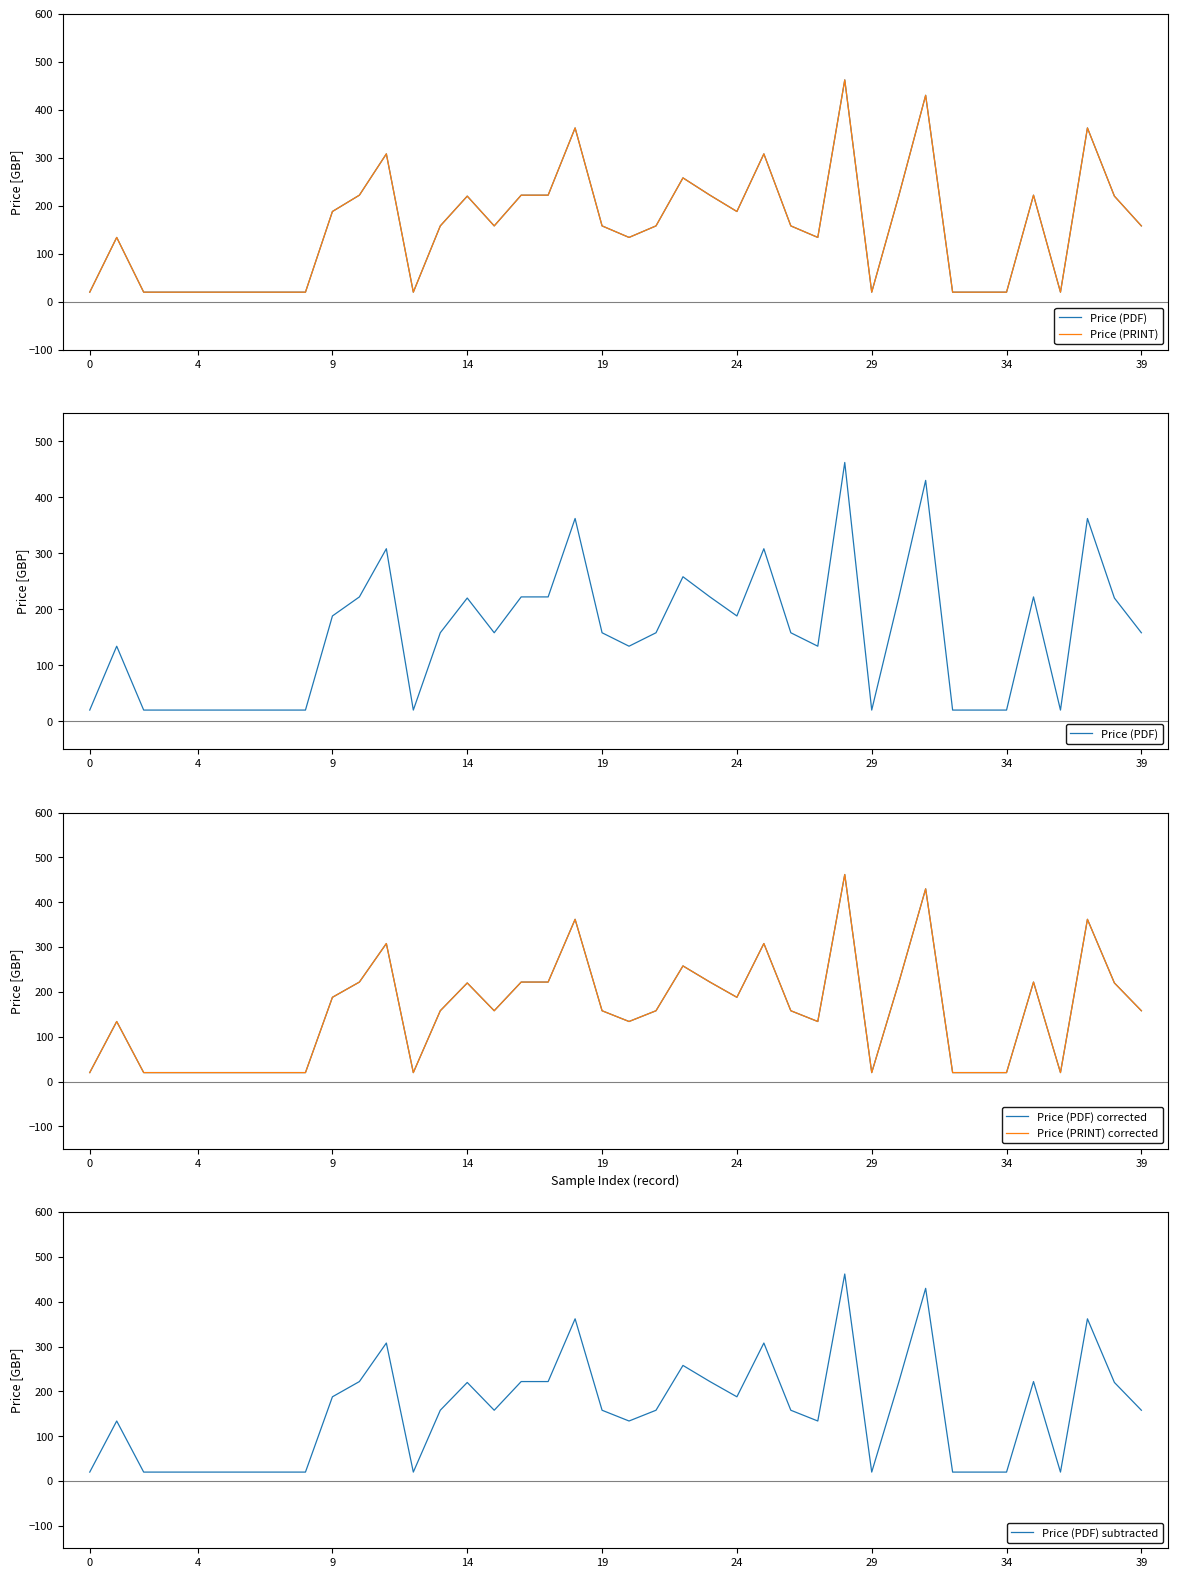

How many values in the Price (PDF) corrected series exceed 158?

17